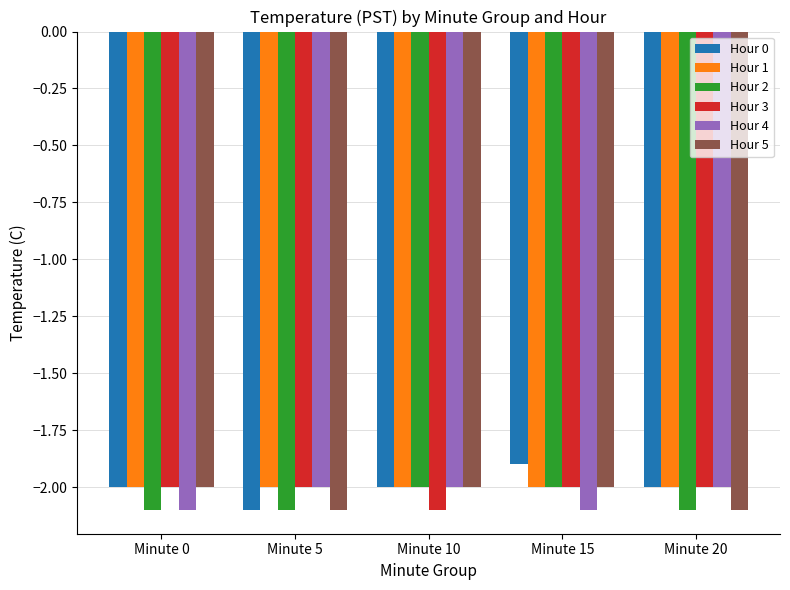

What is the value of the Hour 3 bar at the 5th from the left?

-2.0